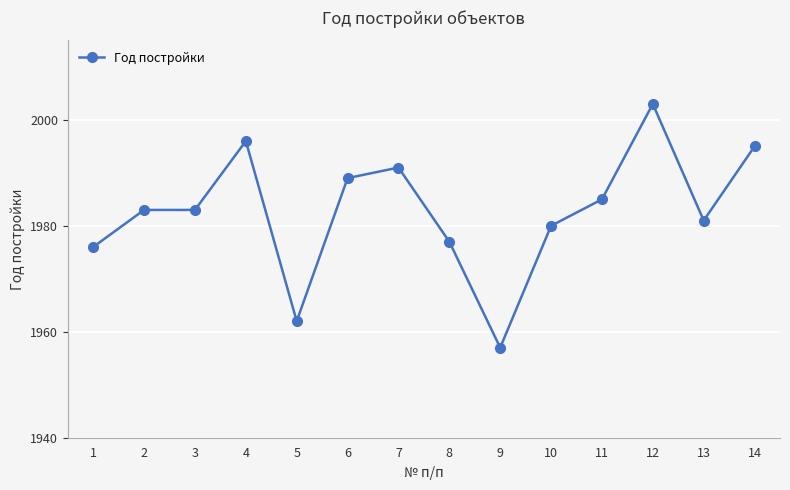

Which label corresponds to the largest value in the chart?

12